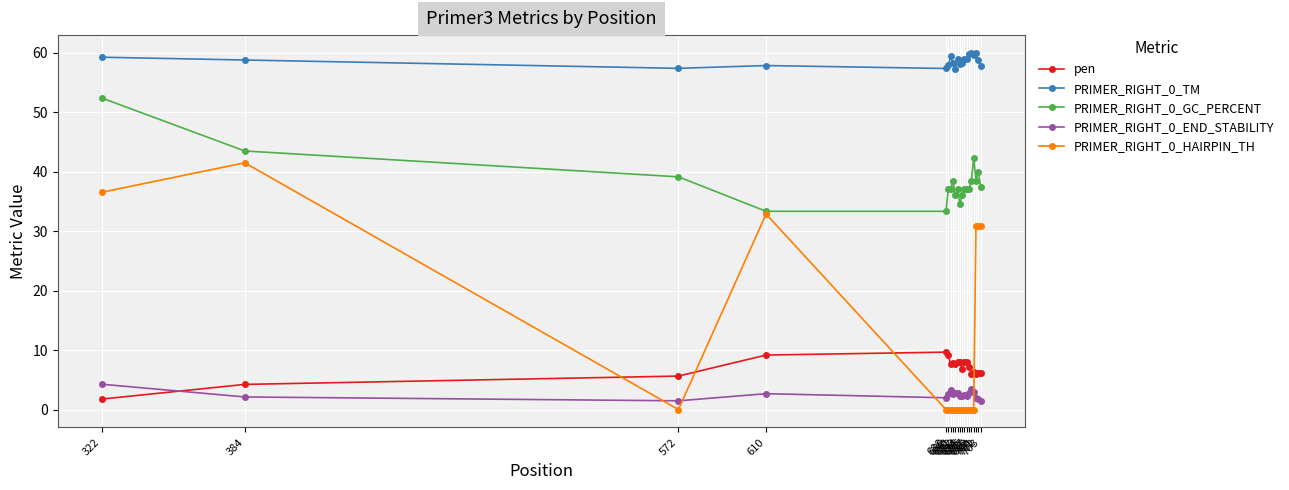

Rank the series by their maximum value, from lowest to highest.

PRIMER_RIGHT_0_END_STABILITY, pen, PRIMER_RIGHT_0_HAIRPIN_TH, PRIMER_RIGHT_0_GC_PERCENT, PRIMER_RIGHT_0_TM